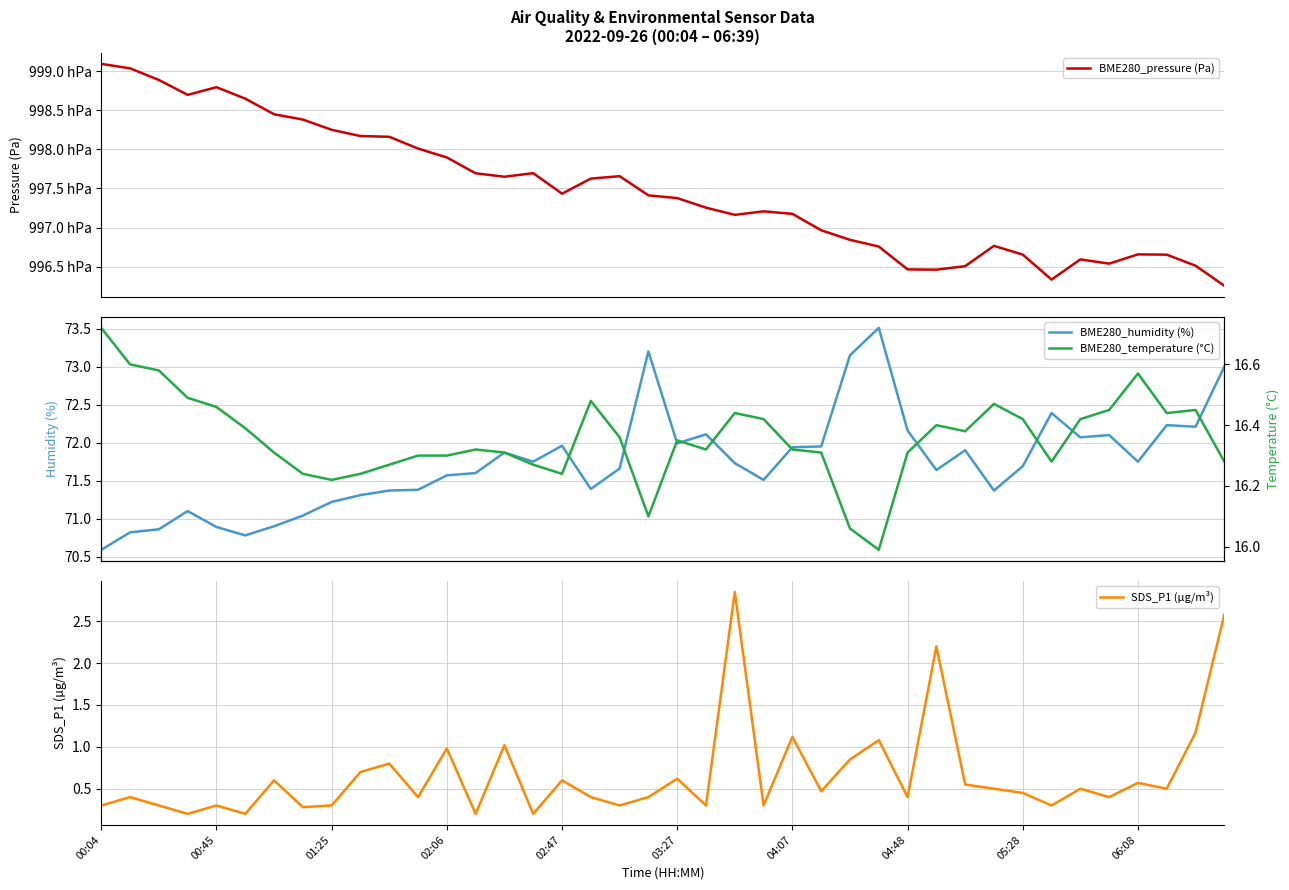

How many data points in BME280_pressure (Pa) are less than 99741?

20